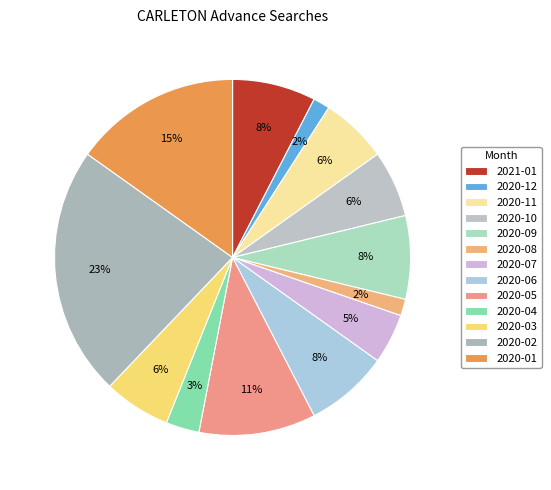

Which slice is the largest?

2020-02